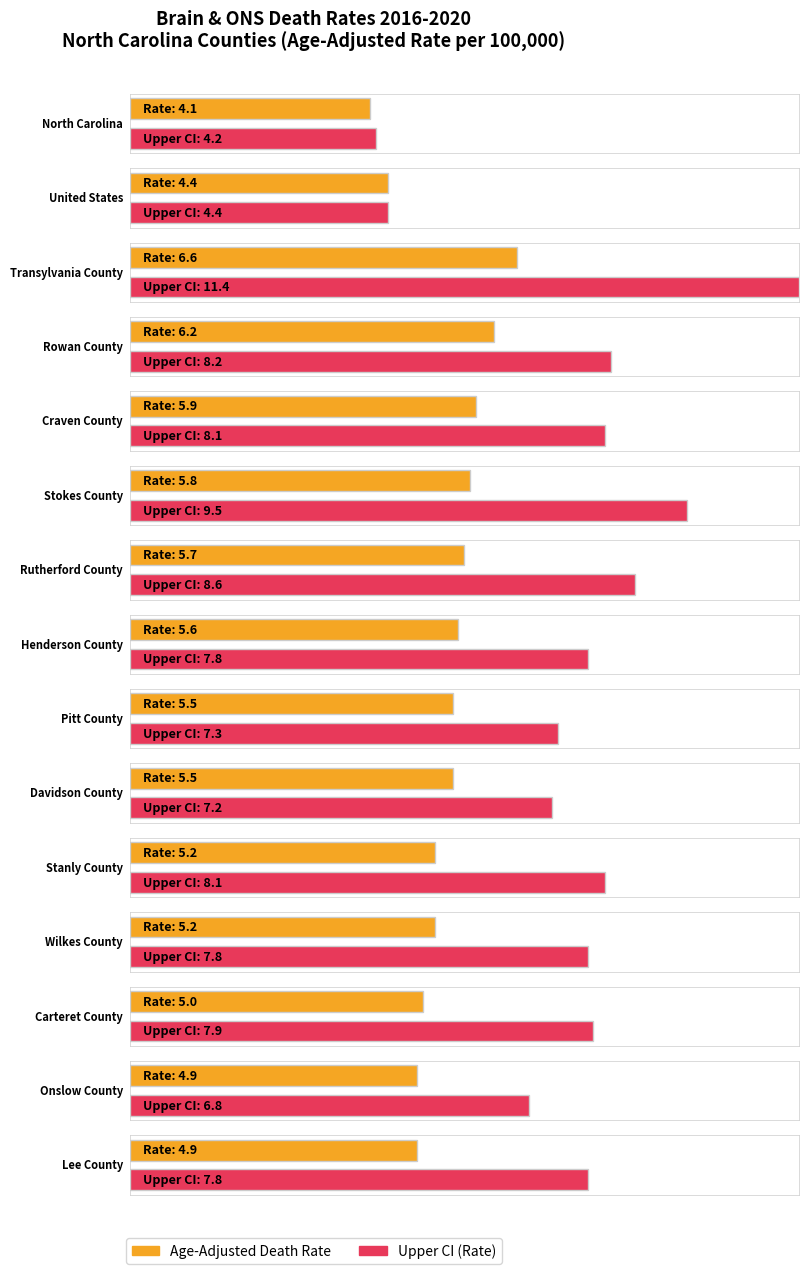

Does the chart contain any negative values?

No